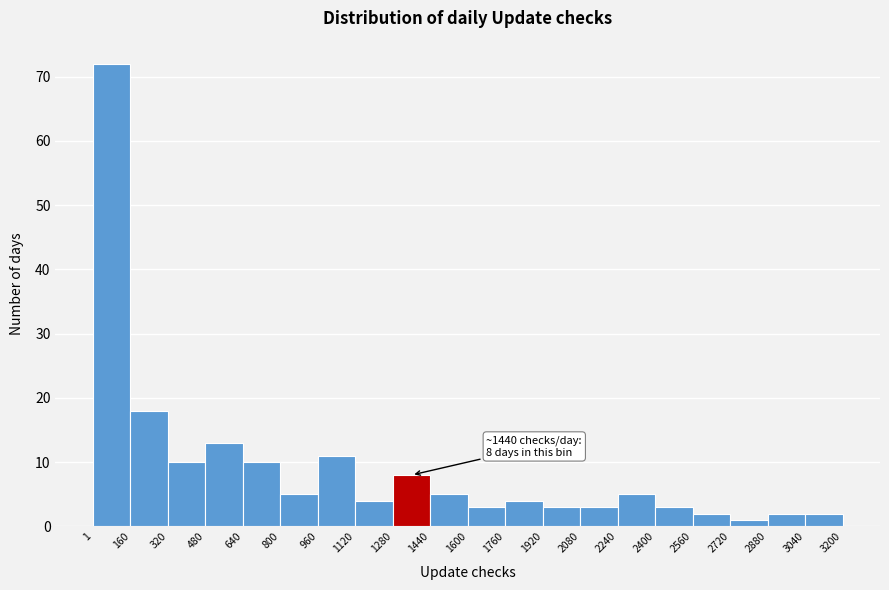

Which range on the x-axis has the tallest bar?

1 to 160